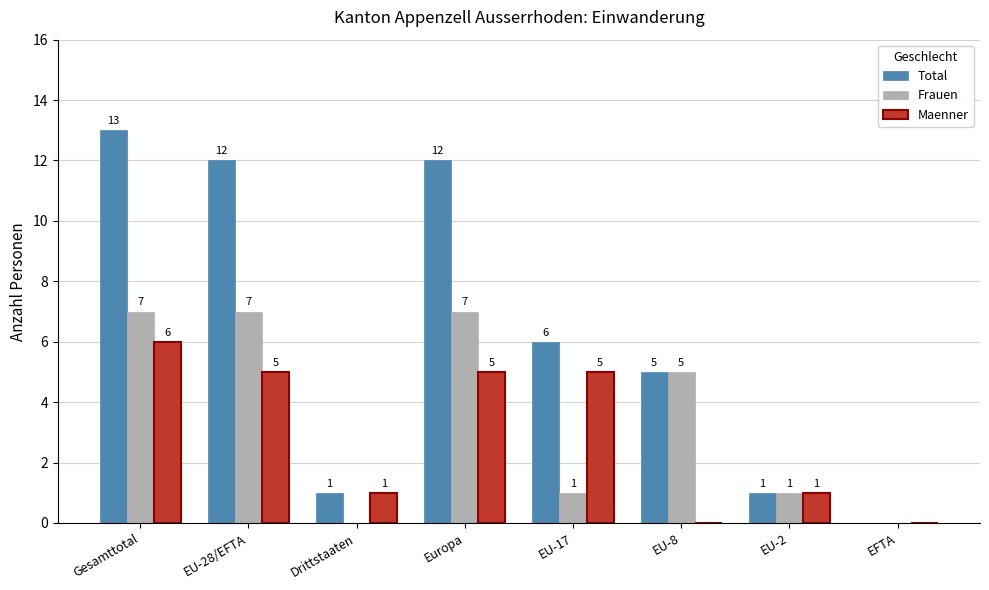

At which label does Maenner first exceed 5?

Gesamttotal